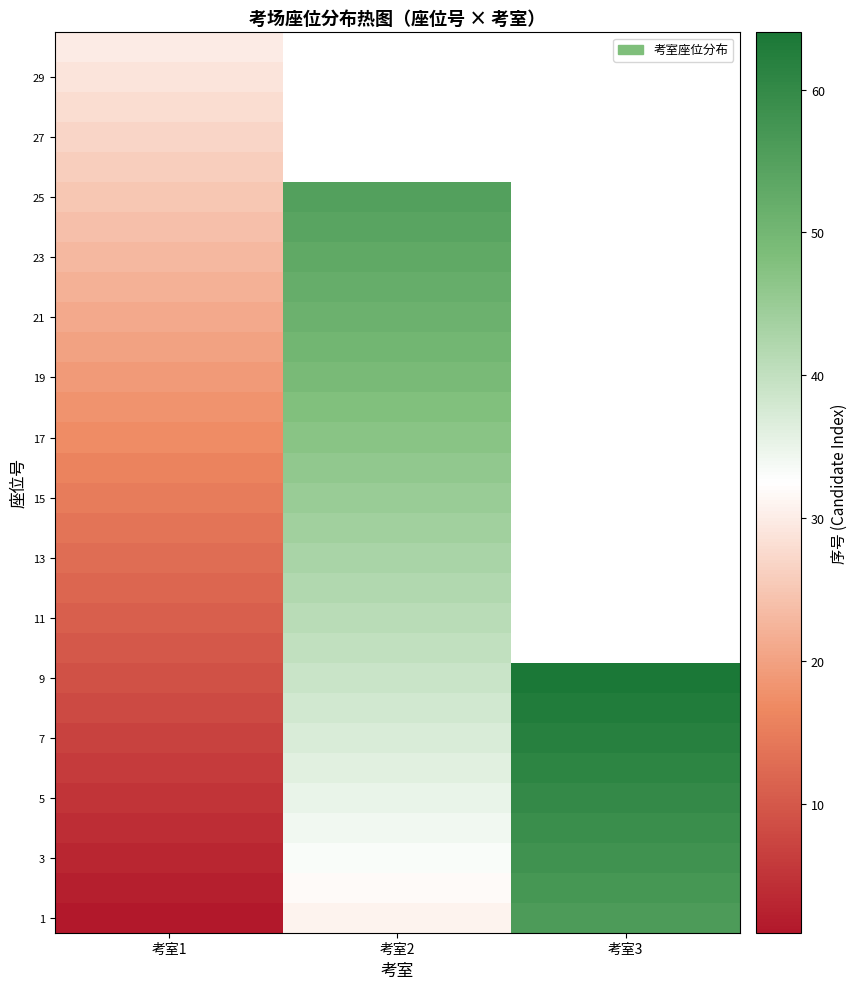

At how many categories does at least one series exceed 13?

3